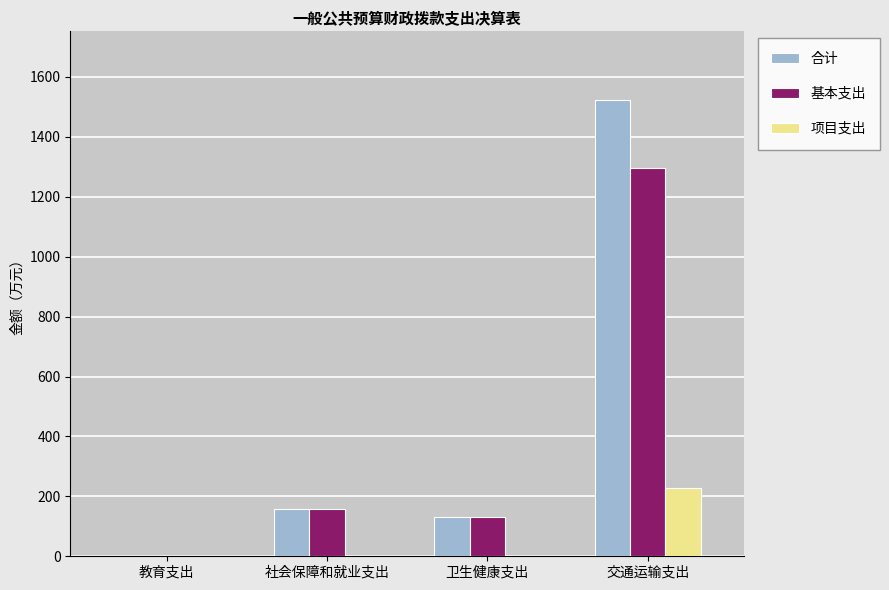

The 基本支出 series shows 132.1 at 卫生健康支出. True or false?

True